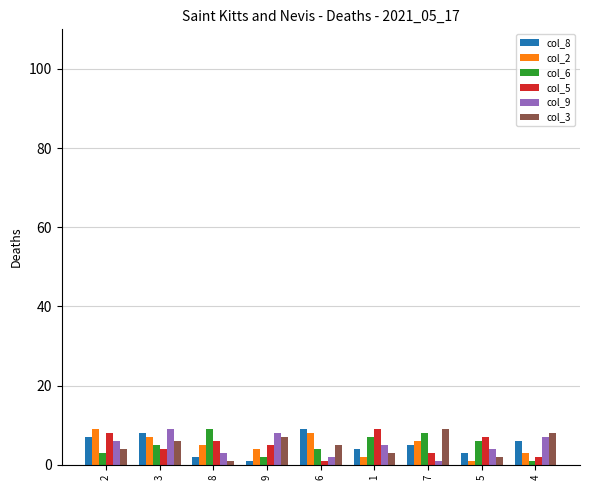

What is the approximate value of col_5 at 3?

4